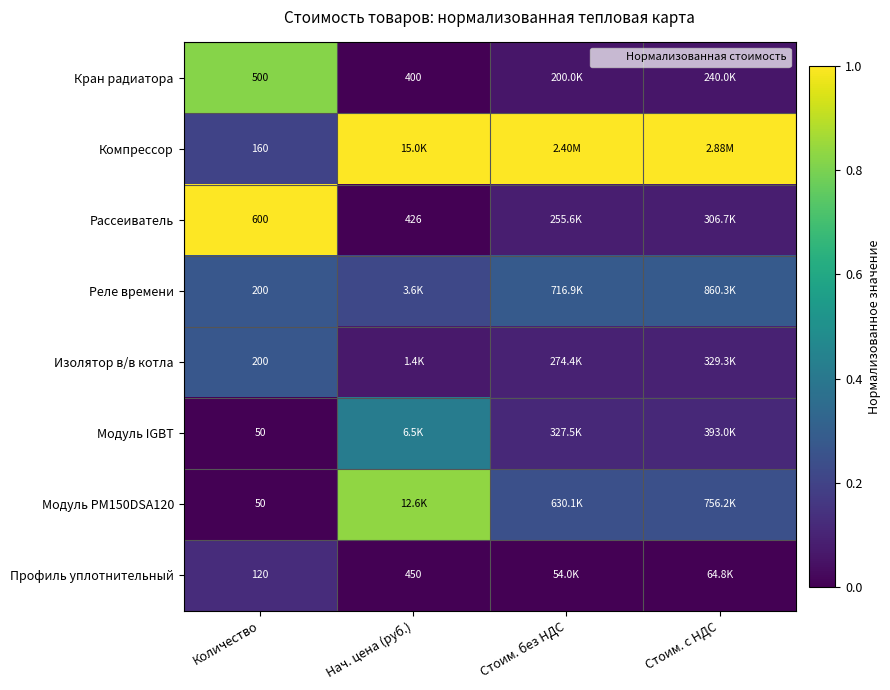

True or false: Рассеиватель has a value of 1.0 at Количество.

True